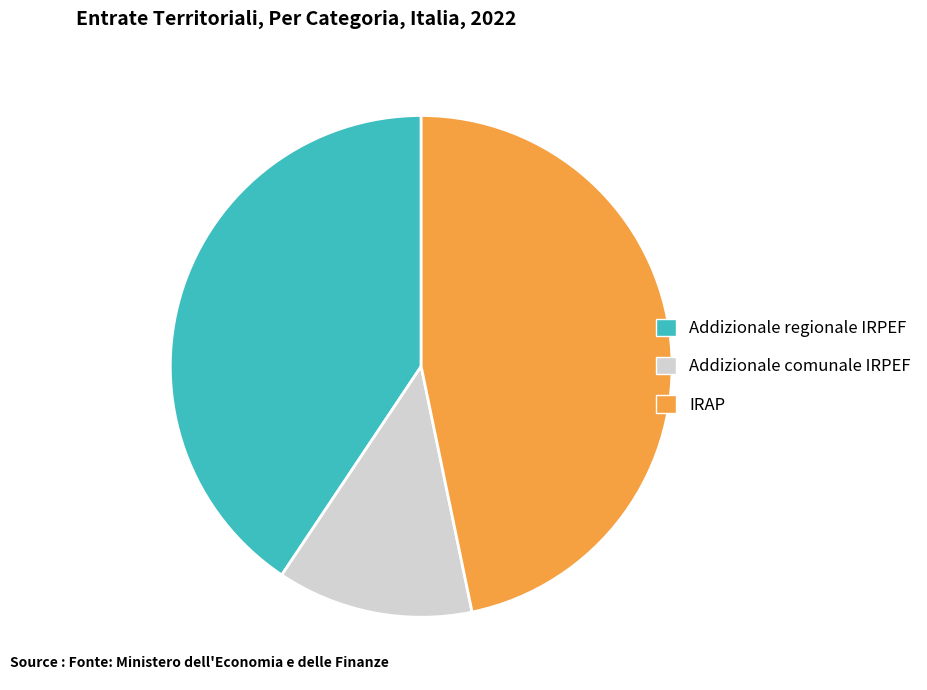

Is the sum of Addizionale comunale IRPEF and IRAP greater than half?

Yes